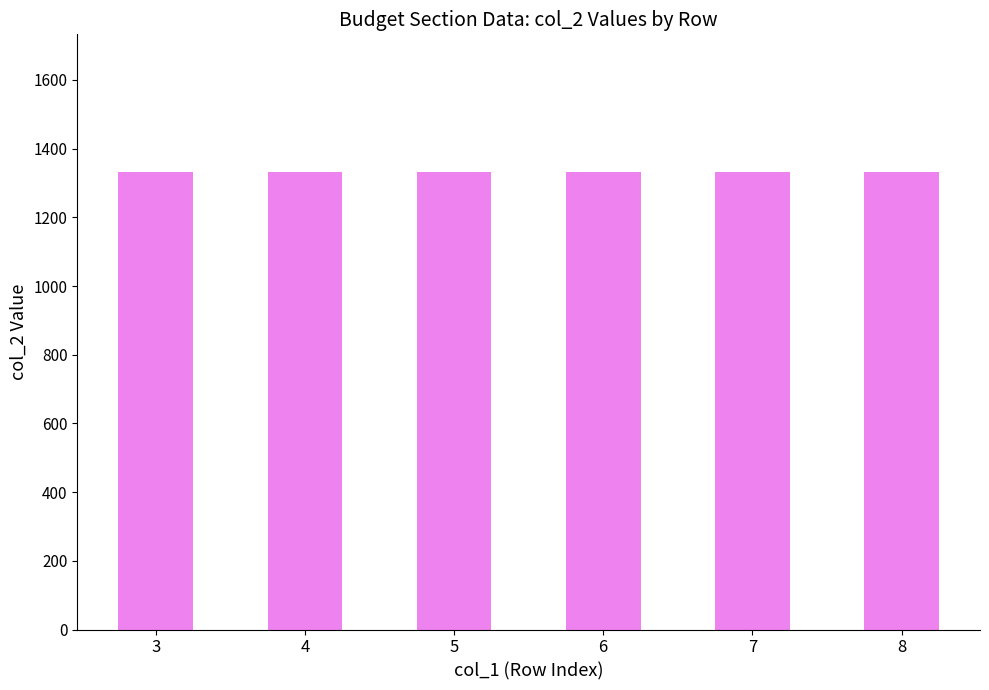

At which category does the chart reach its minimum across all series?

3